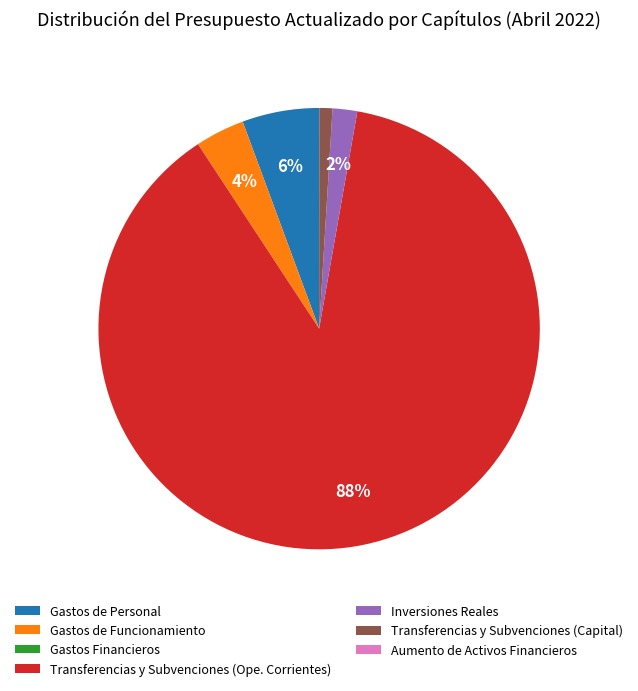

Is the sum of Inversiones Reales and Gastos de Personal greater than half?

No